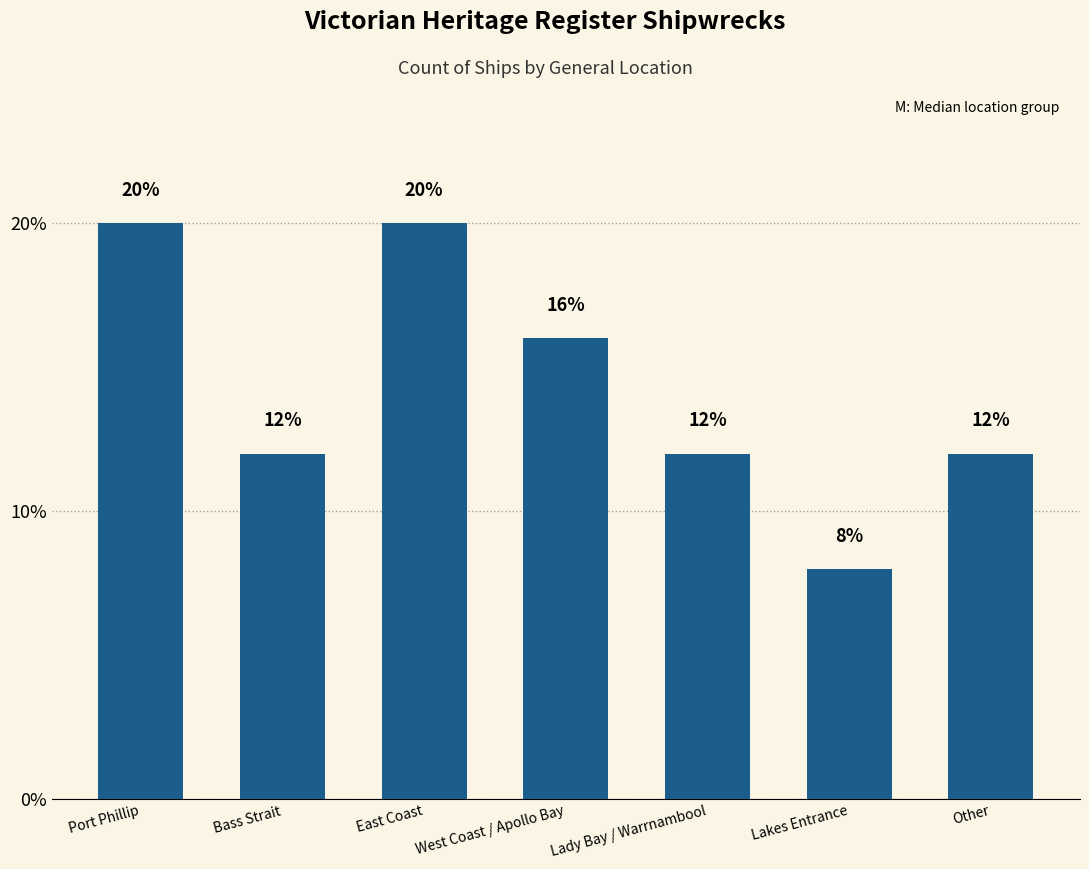

What is the ratio of the value at West Coast / Apollo Bay to the value at Lakes Entrance?

2.0